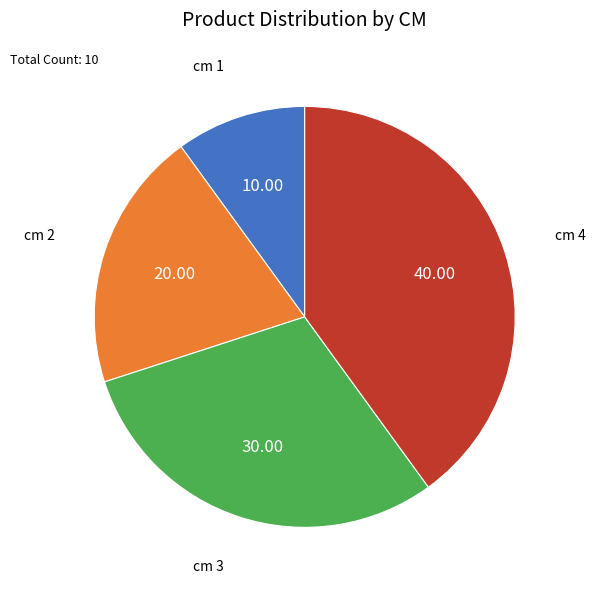

Does any single category account for the majority?

No